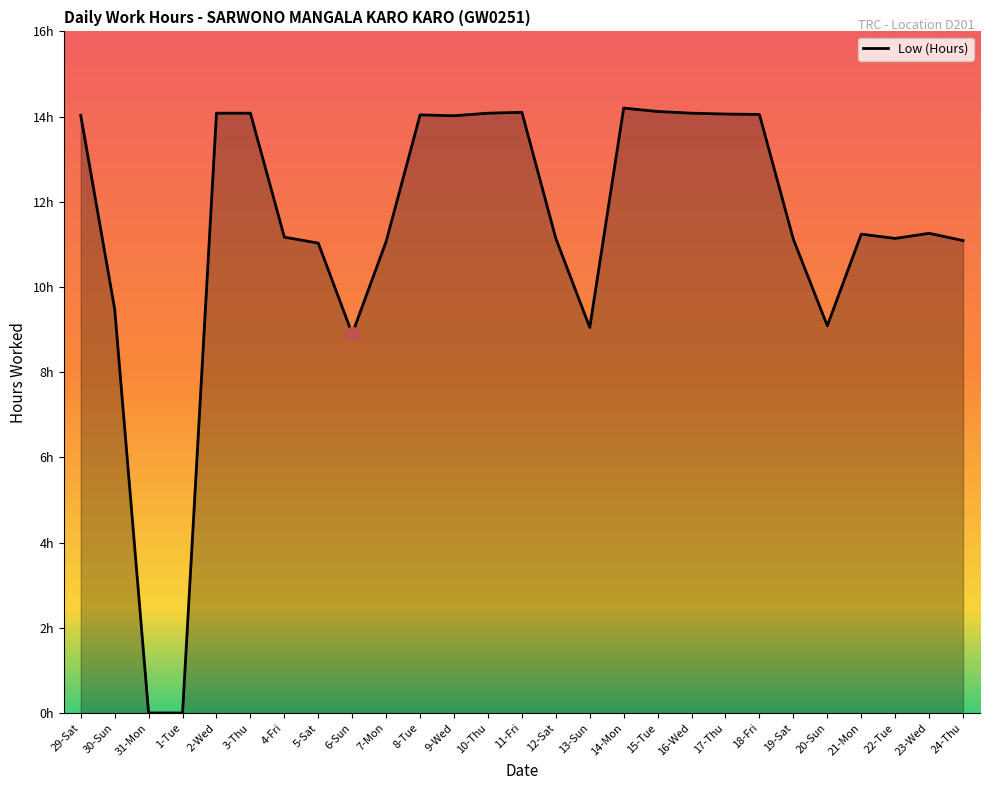

What is the value of the 18th point from the left?

14.1